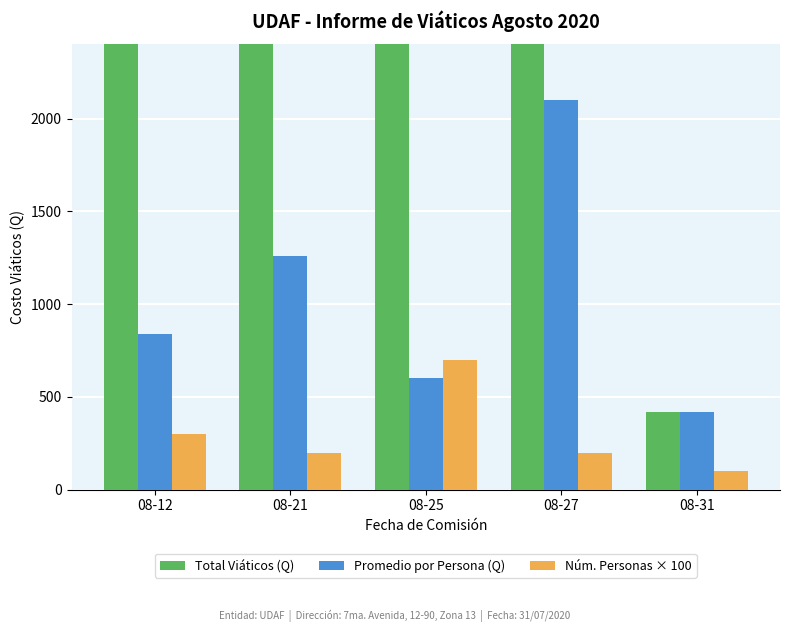

Where is Total Viáticos (Q) nearest to the value 2310?

08-12